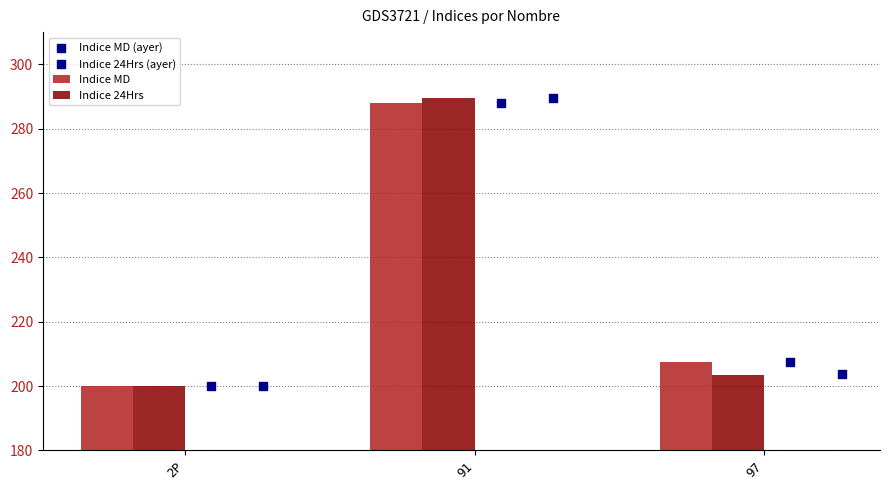

At how many categories does at least one series exceed 202?

2